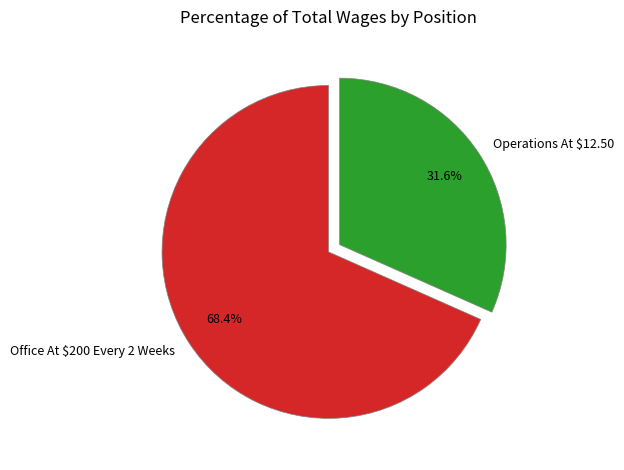

Does any single category account for the majority?

Yes